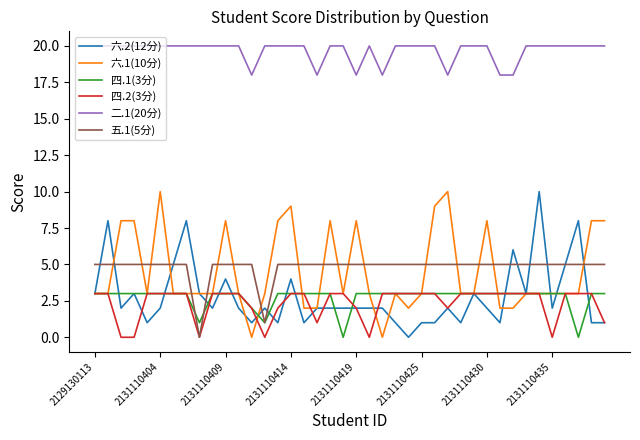

What is the maximum value shown in the chart?

20